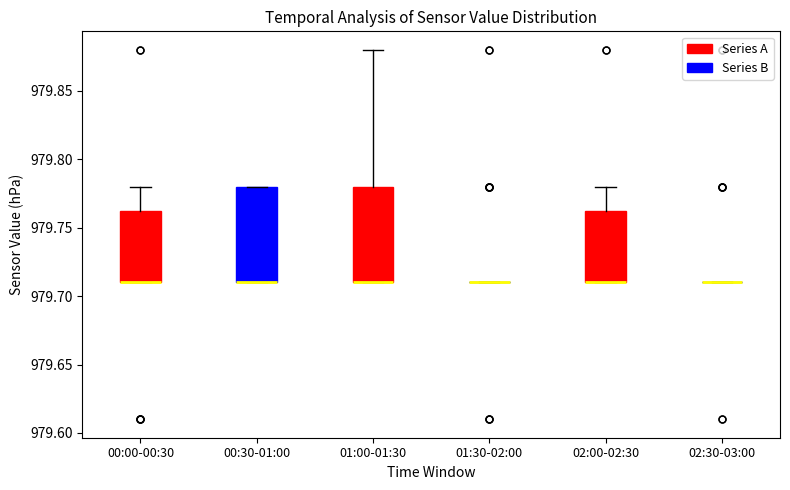

Reading left to right, read every box against the y-axis: the position of its median line, the range the box covers, and the ends of its whiskers. The values are not printed on the chart, so give them approximately, as read against the axis.

00:00-00:30: median 979.710 (drawn on the box's lower edge), box 979.710 to 979.765, whiskers 979.710 to 979.780
00:30-01:00: median 979.710 (drawn on the box's lower edge), box 979.710 to 979.780, whiskers 979.710 to 979.780
01:00-01:30: median 979.710 (drawn on the box's lower edge), box 979.710 to 979.780, whiskers 979.710 to 979.880
01:30-02:00: box collapsed to a line at 979.710, whiskers 979.710 to 979.710
02:00-02:30: median 979.710 (drawn on the box's lower edge), box 979.710 to 979.765, whiskers 979.710 to 979.780
02:30-03:00: box collapsed to a line at 979.710, whiskers 979.710 to 979.710